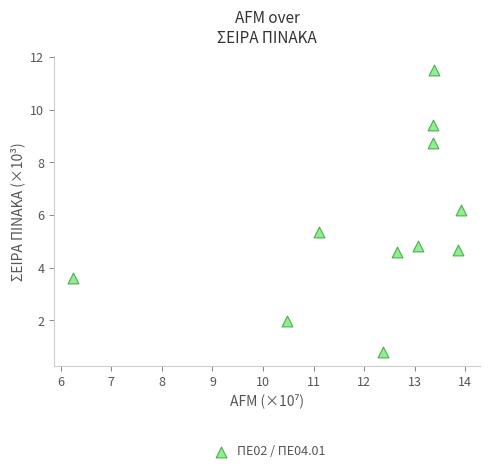

What Y value in the scatter plot is closest to 6?

6.2